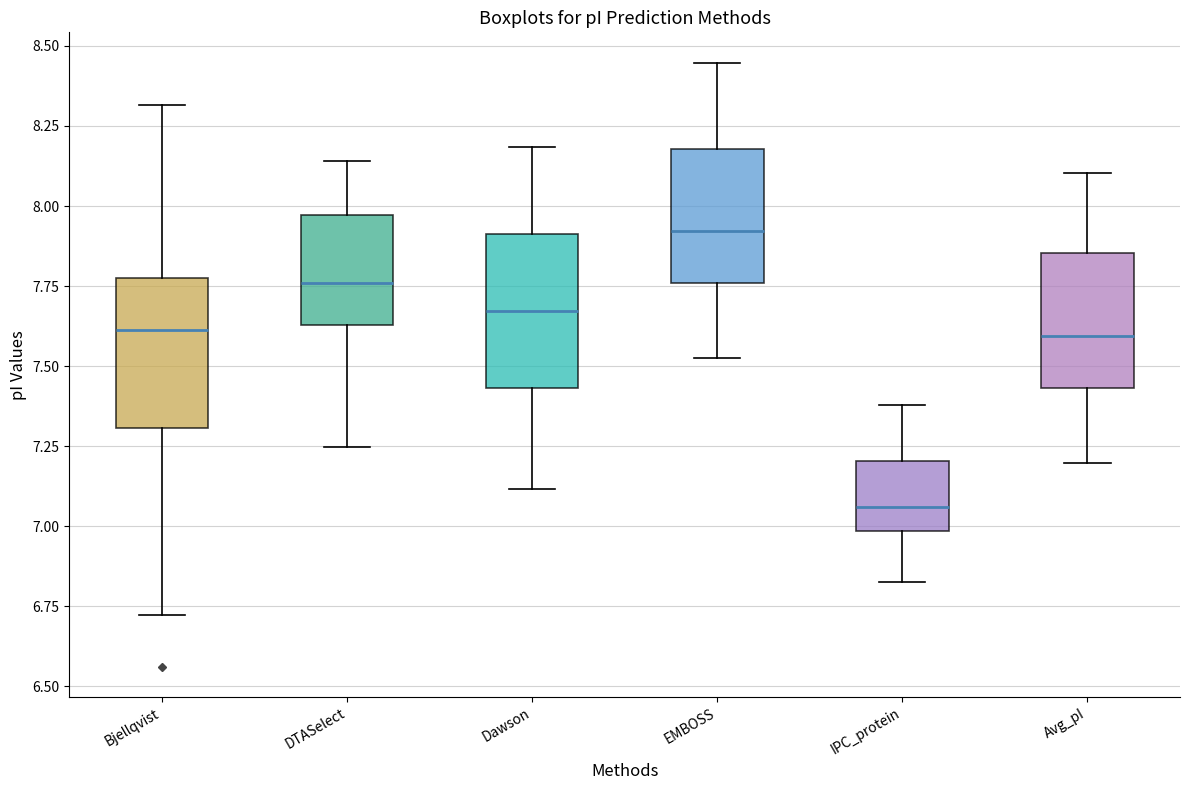

Reading left to right, transcribe this box plot: for each box, give where its median line is, the range the box spans, and where its two whiskers end, as read against the y-axis. The values are not printed on the chart, so give them approximately, as read against the axis.

Bjellqvist: median 7.60, box 7.30 to 7.80, whiskers 6.70 to 8.30
DTASelect: median 7.75, box 7.65 to 7.95, whiskers 7.25 to 8.15
Dawson: median 7.65, box 7.45 to 7.90, whiskers 7.10 to 8.20
EMBOSS: median 7.90, box 7.75 to 8.20, whiskers 7.55 to 8.45
IPC_protein: median 7.05, box 7.00 to 7.20, whiskers 6.85 to 7.40
Avg_pI: median 7.60, box 7.45 to 7.85, whiskers 7.20 to 8.10